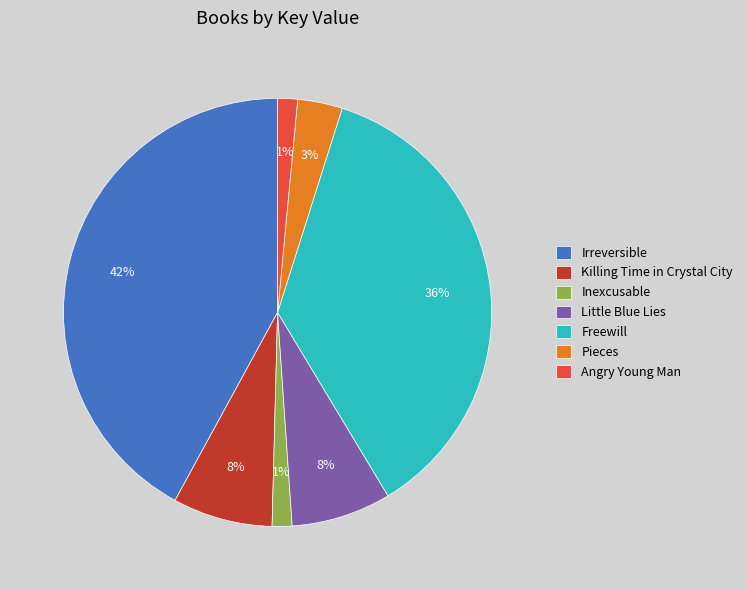

Between Little Blue Lies and Angry Young Man, which is larger?

Little Blue Lies